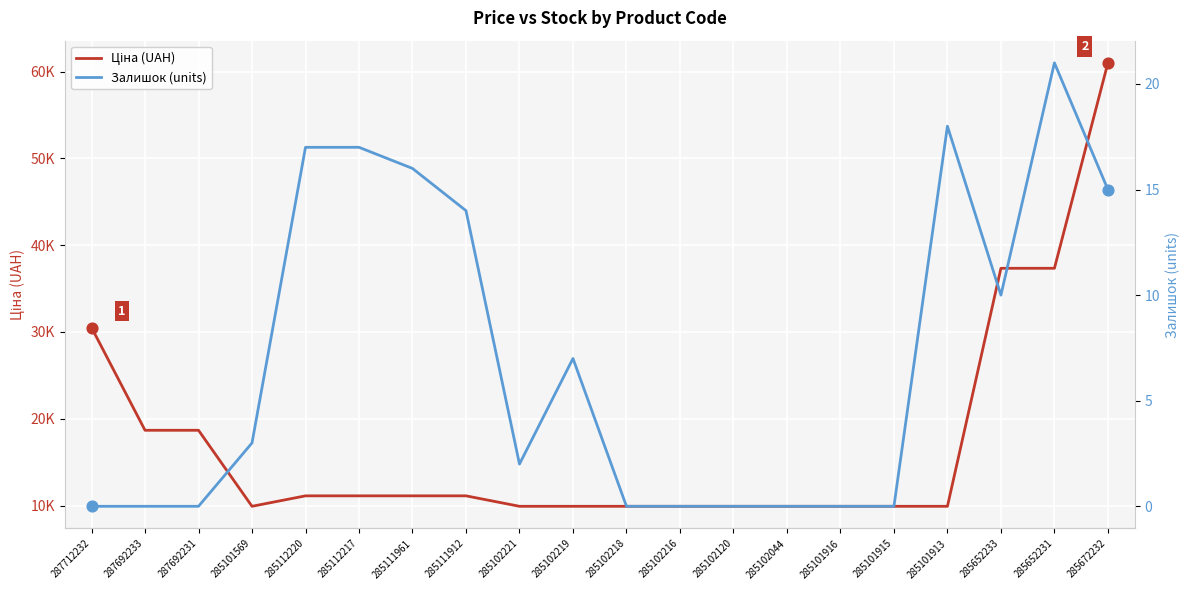

What are all the series names shown in the legend?

Ціна (UAH), Залишок (units)